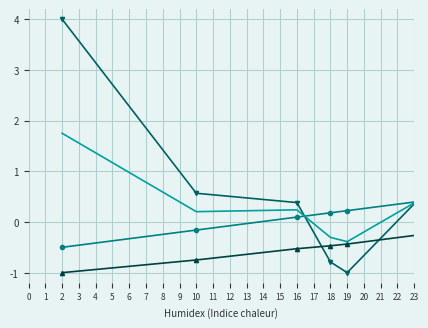

What is the minimum value shown in the chart?

-1.0